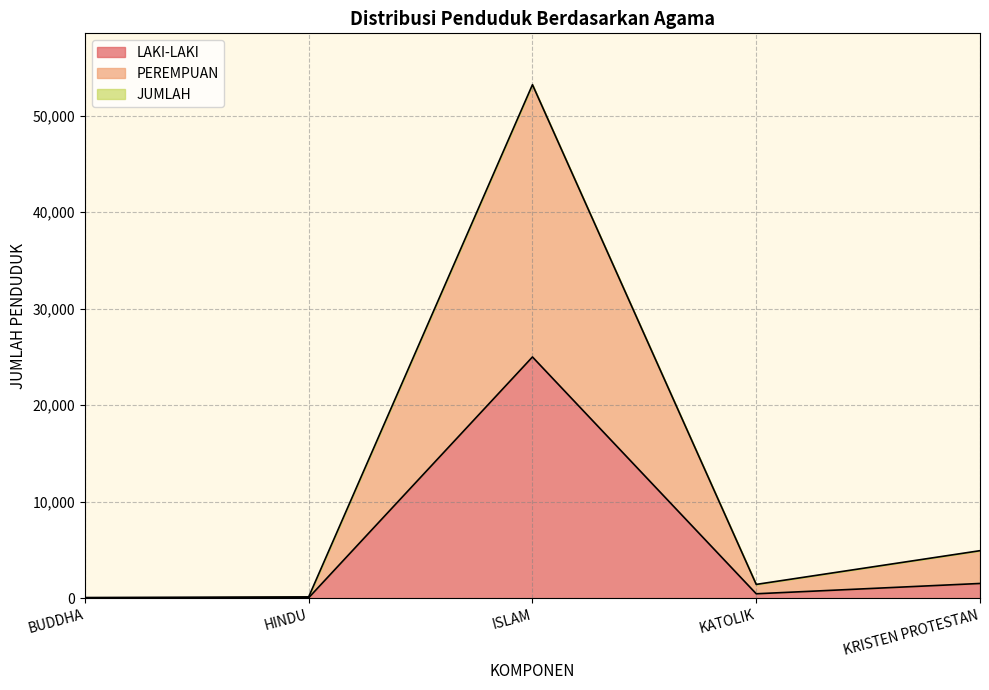

Where is LAKI-LAKI nearest to the value 12516?

KRISTEN PROTESTAN